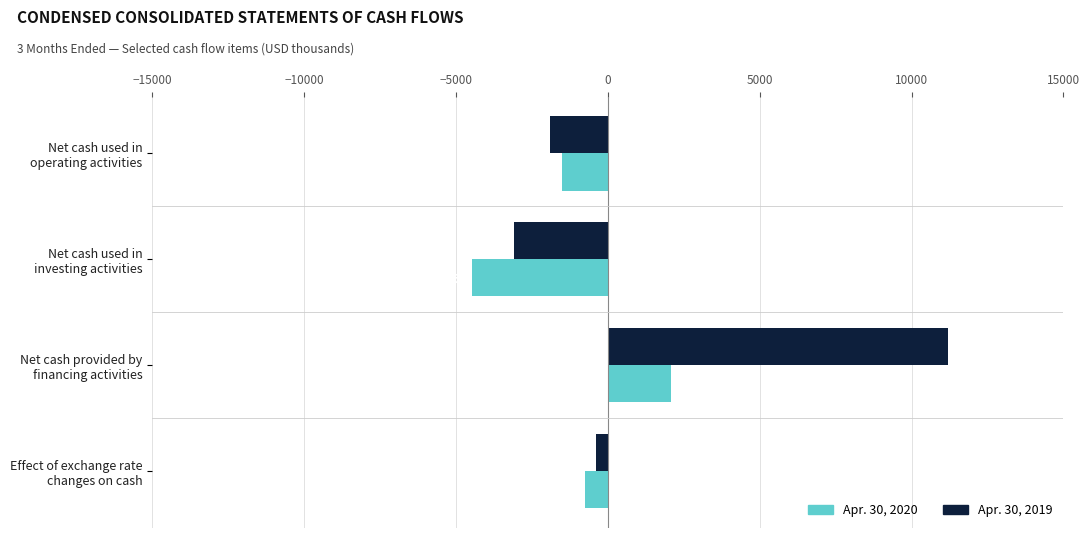

List the series in order of their overall mean, lowest first.

Apr. 30, 2020, Apr. 30, 2019